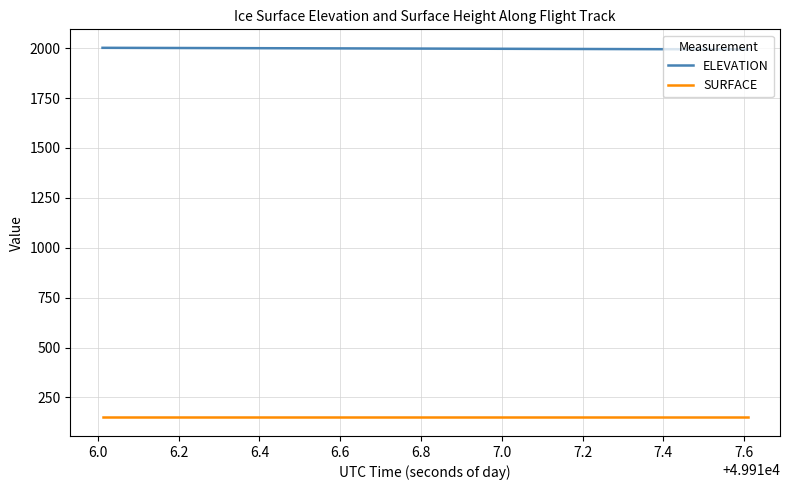

True or false: ELEVATION and SURFACE cross at least once.

False